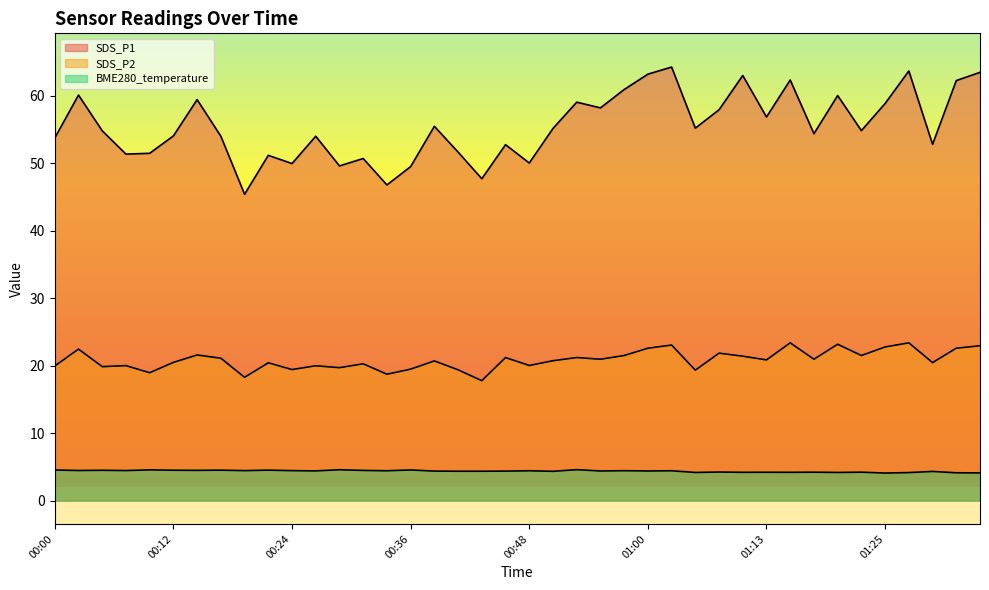

True or false: BME280_temperature and SDS_P1 cross at least once.

False